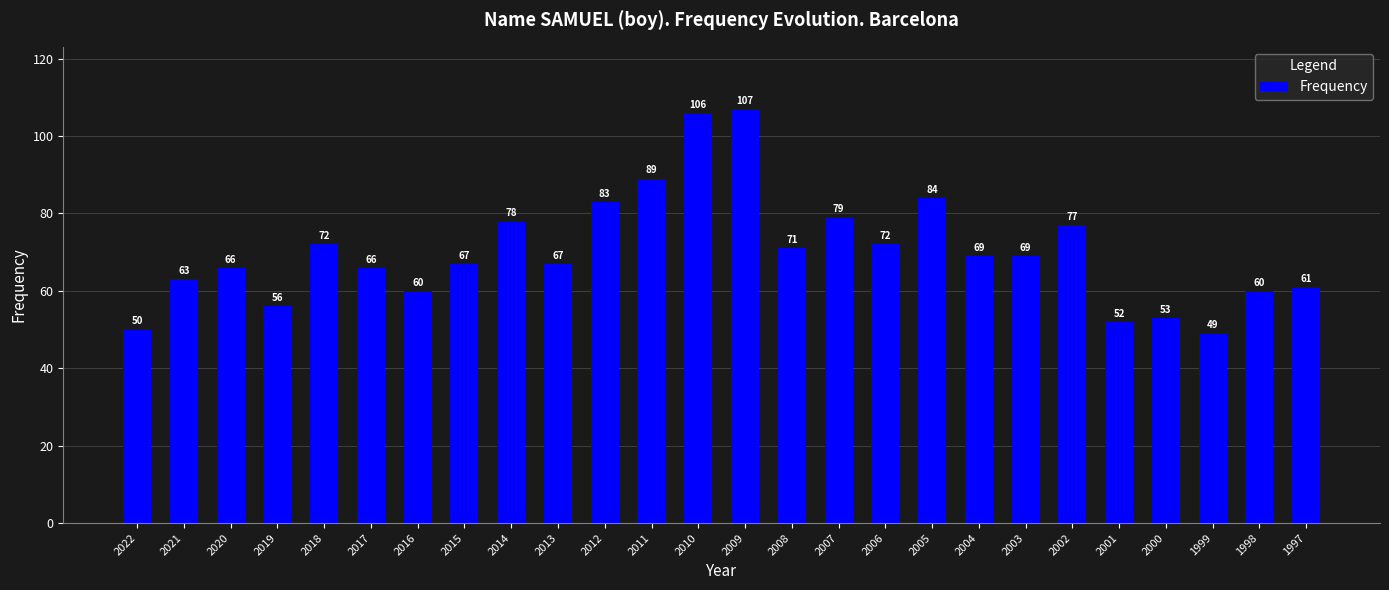

What is the value of the 13th bar from the left?

106